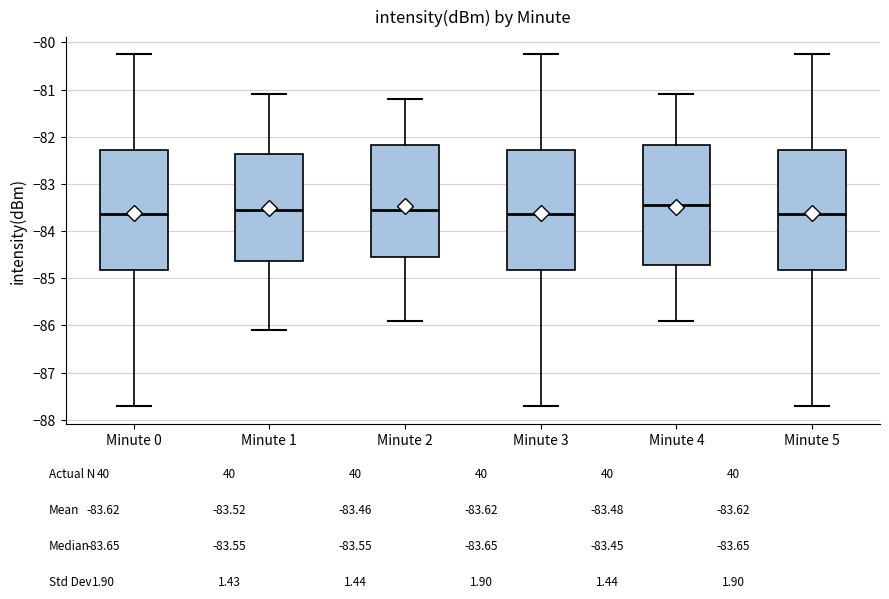

Reading left to right, transcribe this box plot: for each box, give where its median line is, the range the box spans, and where its two whiskers end, as read against the y-axis. The values are not printed on the chart, so give them approximately, as read against the axis.

Minute 0: median -83.6, box -84.8 to -82.3, whiskers -87.7 to -80.2
Minute 1: median -83.5, box -84.6 to -82.4, whiskers -86.1 to -81.1
Minute 2: median -83.5, box -84.5 to -82.2, whiskers -85.9 to -81.2
Minute 3: median -83.6, box -84.8 to -82.3, whiskers -87.7 to -80.2
Minute 4: median -83.4, box -84.7 to -82.2, whiskers -85.9 to -81.1
Minute 5: median -83.6, box -84.8 to -82.3, whiskers -87.7 to -80.2